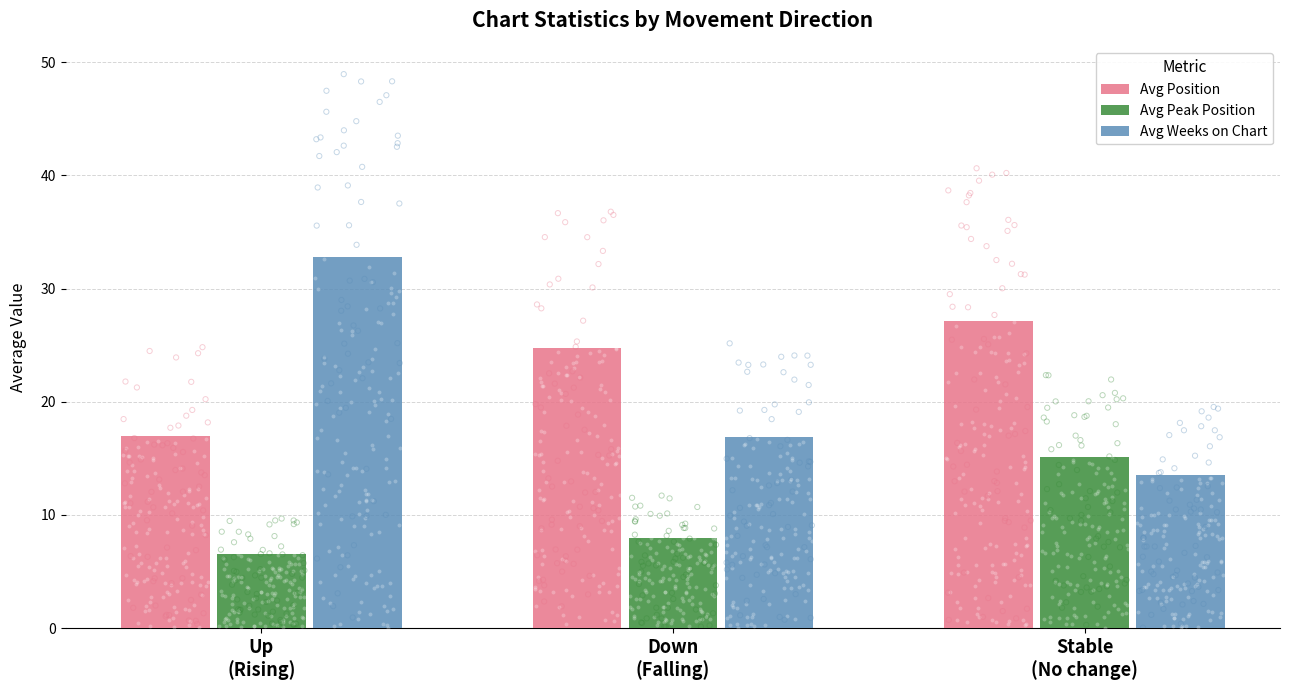

At how many categories does at least one series exceed 28?

1